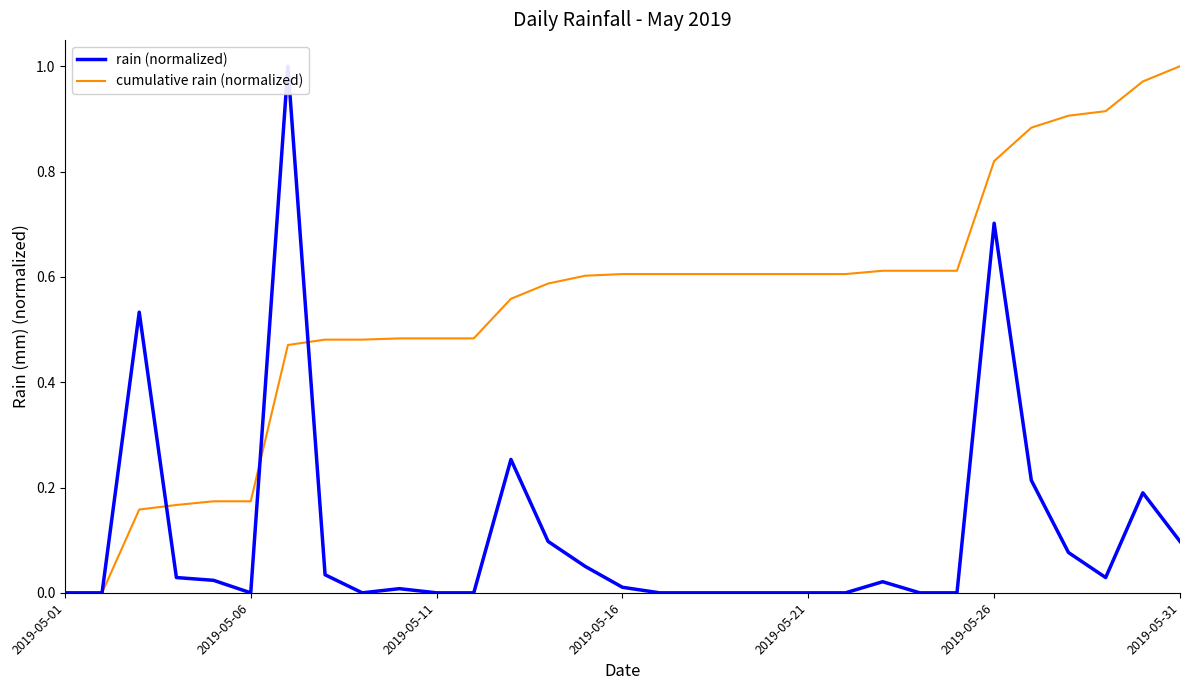

The value of cumulative rain (normalized) at 2019-05-31 is 0.5. True or false?

False